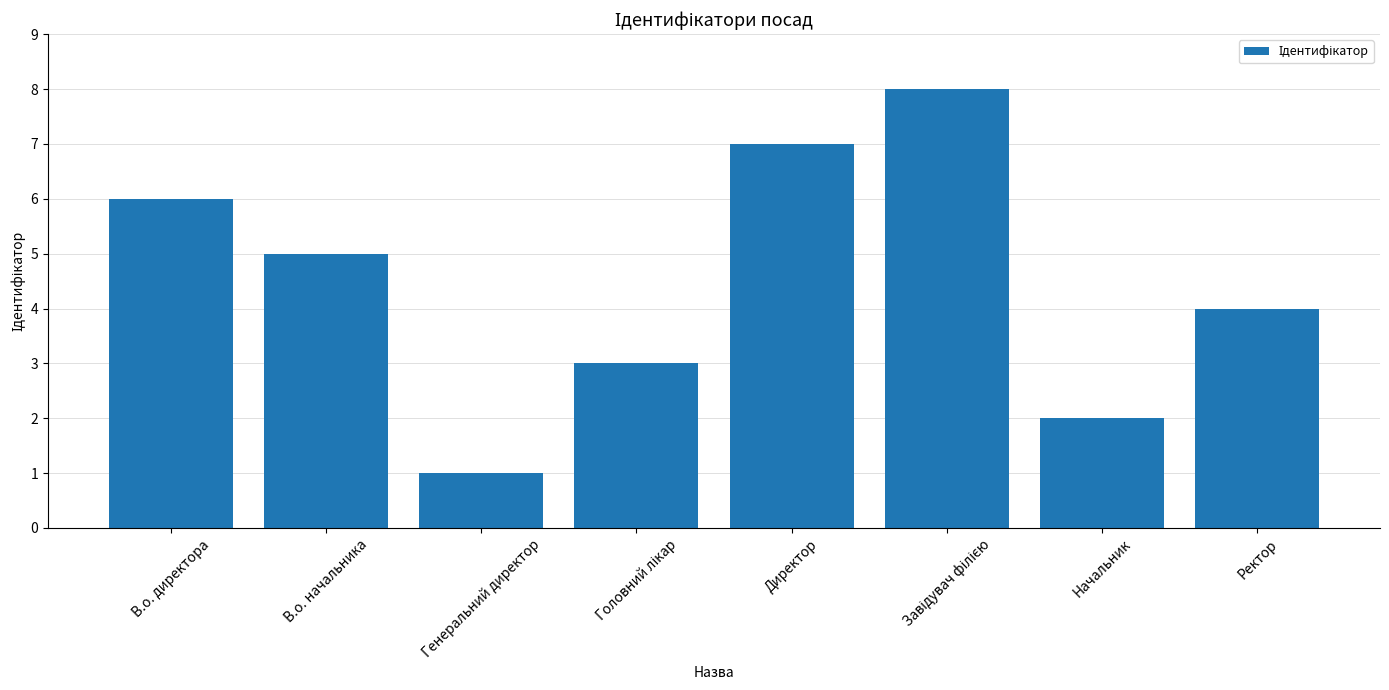

Reading left to right, list all the values displayed in this chart.

6	5	1	3	7	8	2	4